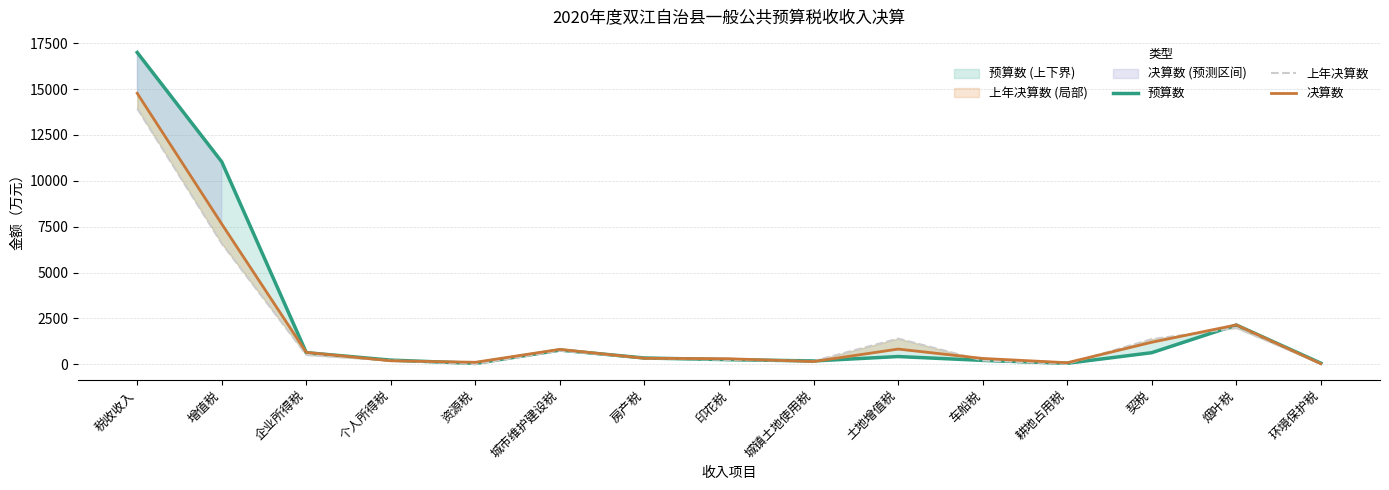

What is the sum of all 决算数 values?

29546